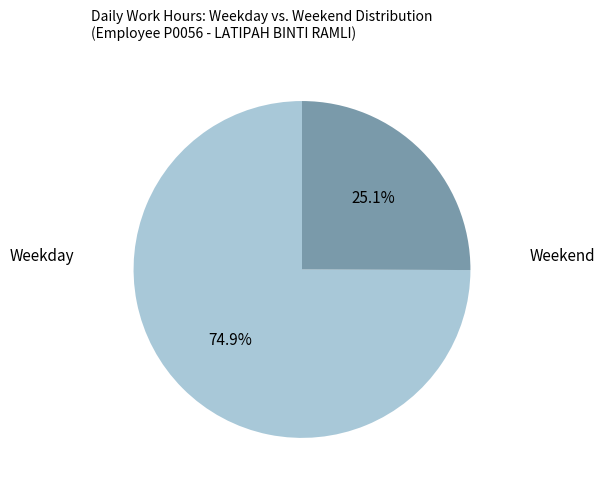

Is there any slice that represents more than half of the pie?

Yes